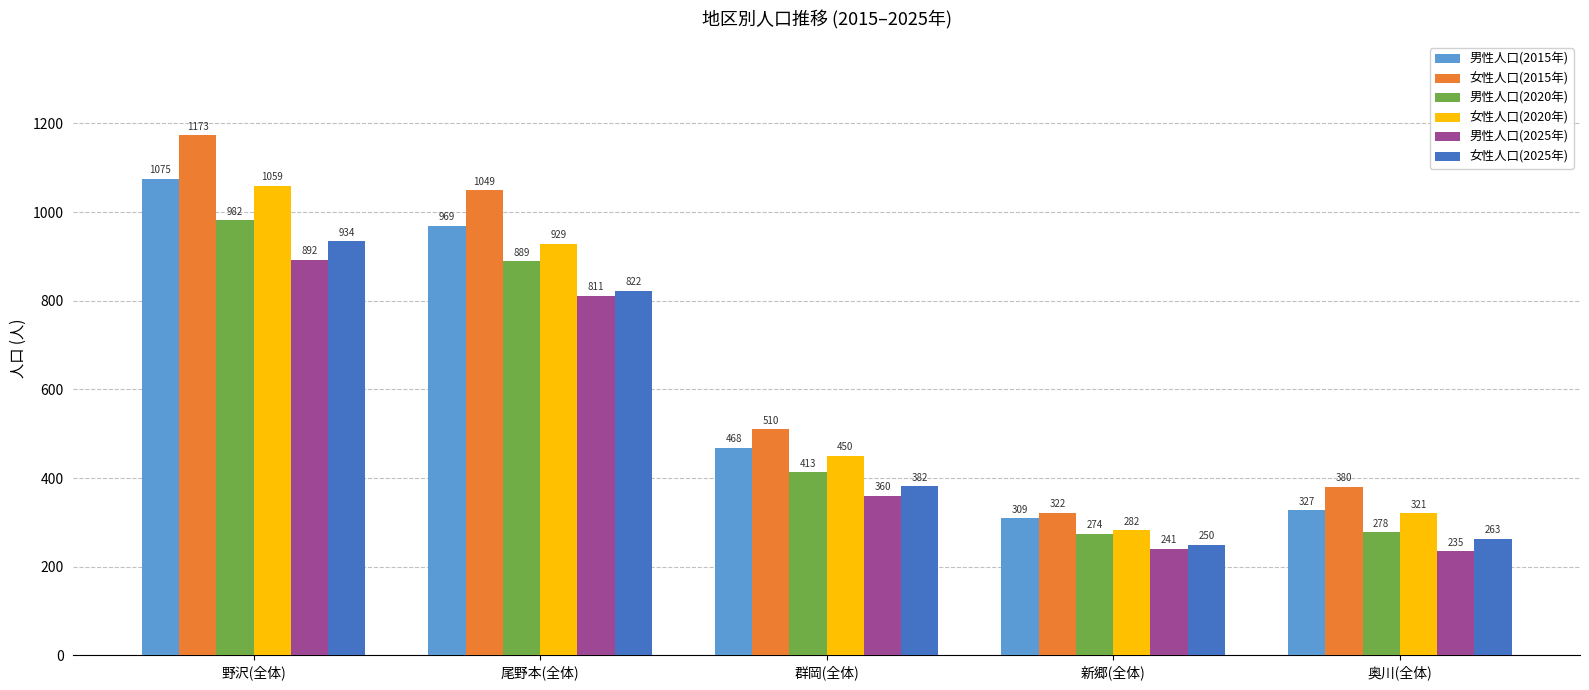

Rank the series at 野沢(全体) from lowest to highest value.

男性人口(2025年), 女性人口(2025年), 男性人口(2020年), 女性人口(2020年), 男性人口(2015年), 女性人口(2015年)